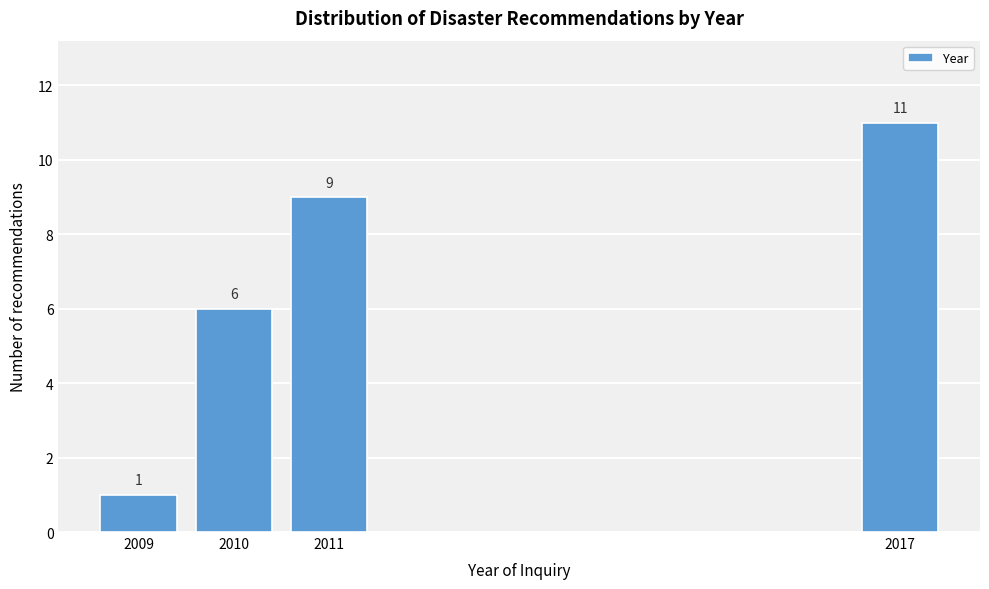

Reading left to right, what are all the values shown in this chart?

1	6	9	11